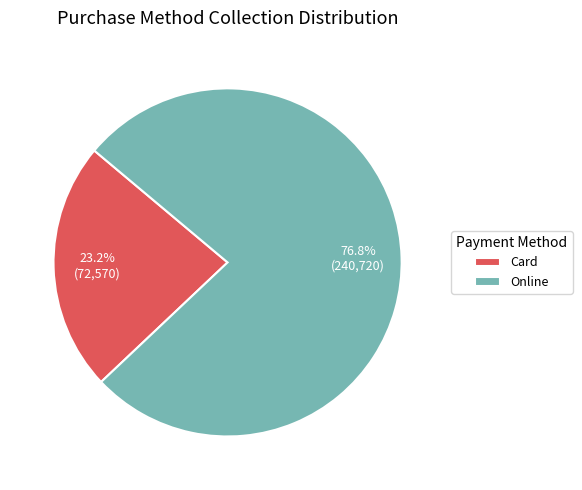

What portion of the pie excludes Card?

76.8%